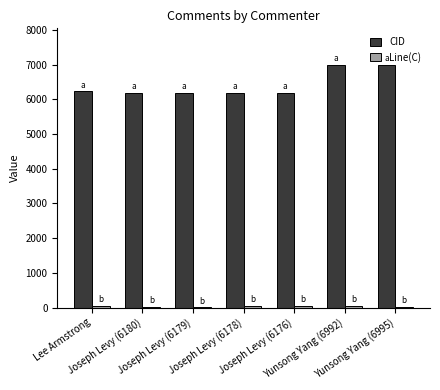

Count the number of data series in this chart.

2